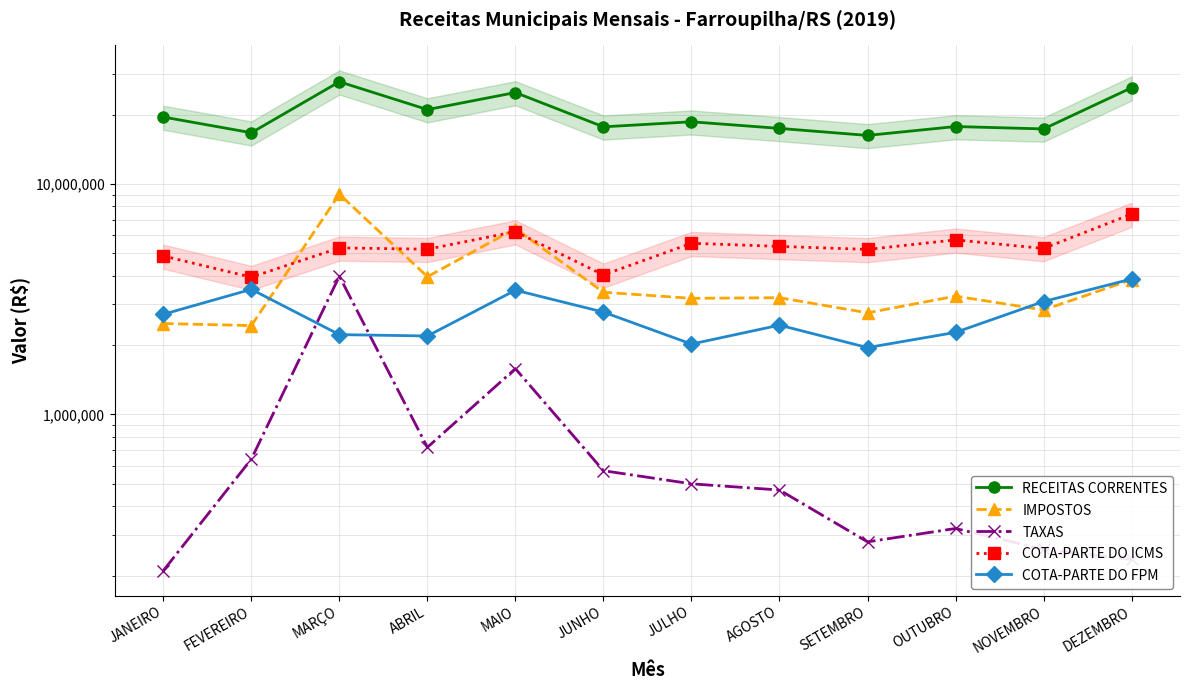

The TAXAS series shows 720000 at ABRIL. True or false?

True